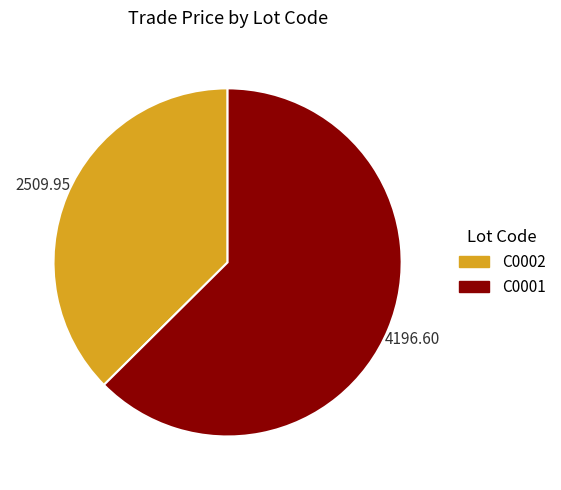

Which has a higher value, C0001 or C0002?

C0001